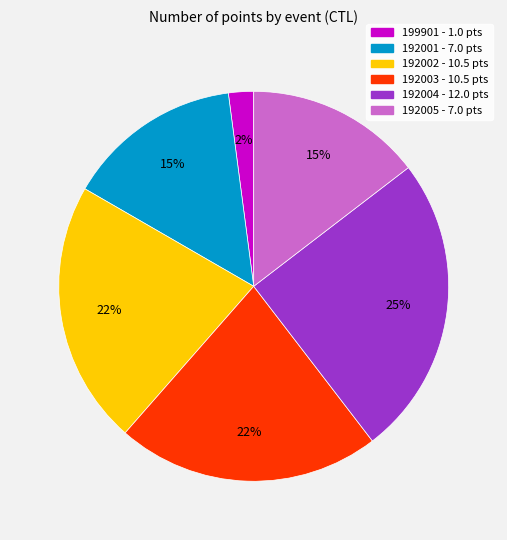

What percentage is the 199901 slice, to the nearest percent?

2%